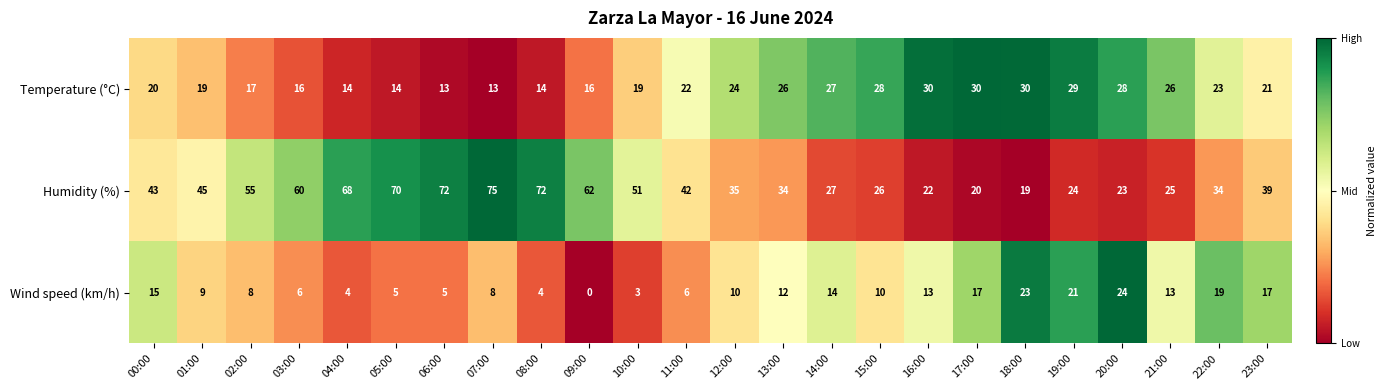

List the series in order of their overall mean, lowest first.

Wind speed (km/h), Temperature (°C), Humidity (%)